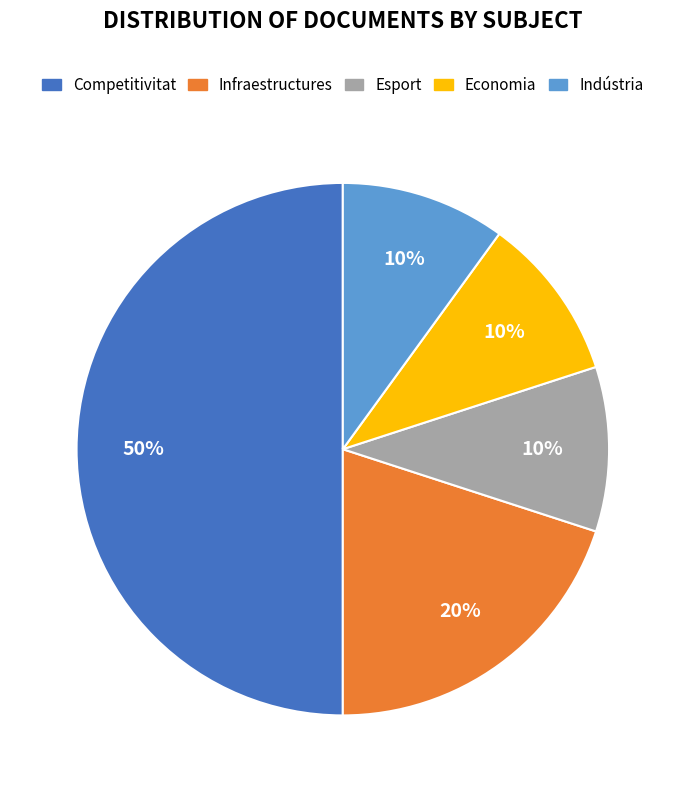

Between Competitivitat and Economia, which is larger?

Competitivitat